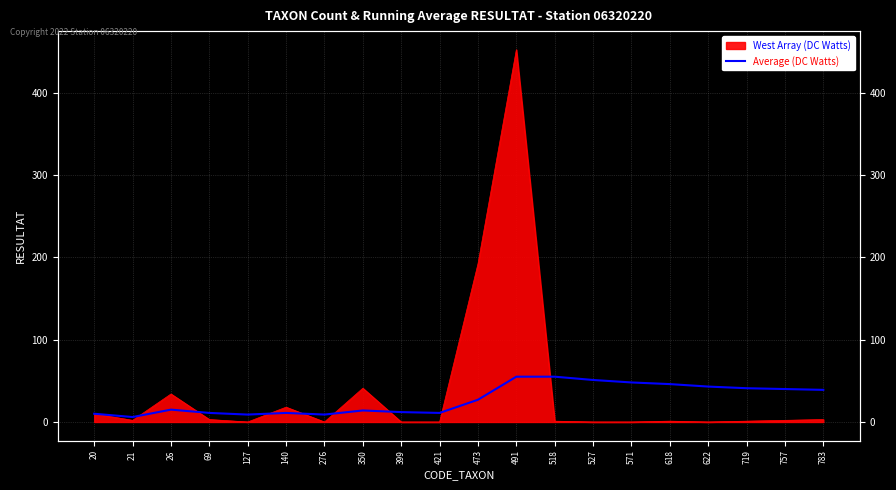

How many points are lower than both their immediate neighbors (excluding endpoints)?

4